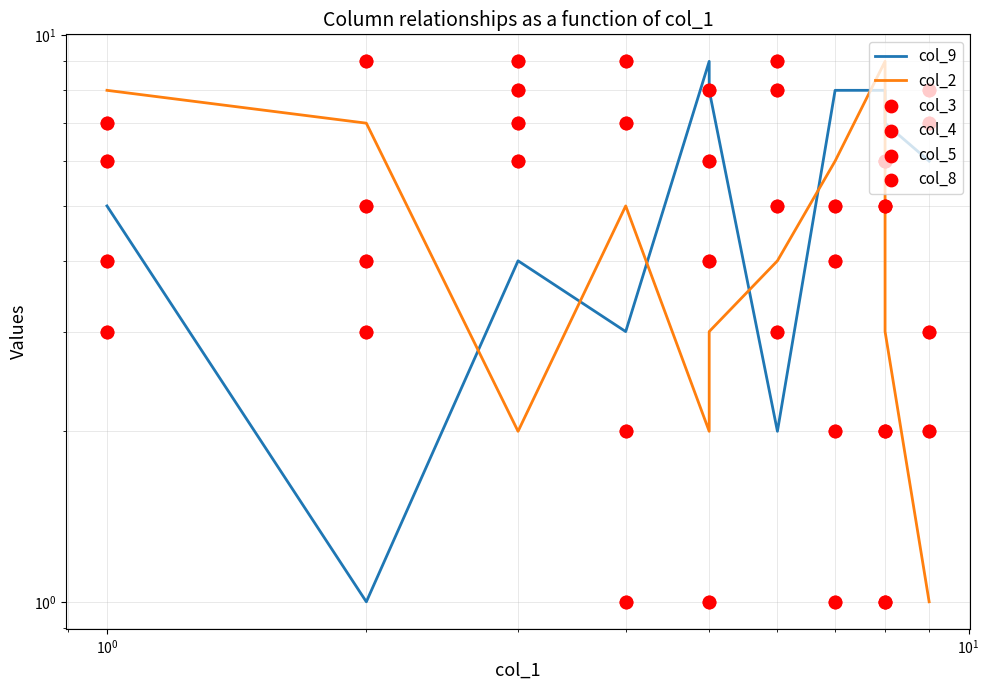

Is the value of col_8 at 14 greater than the value of col_9 at 16?

No